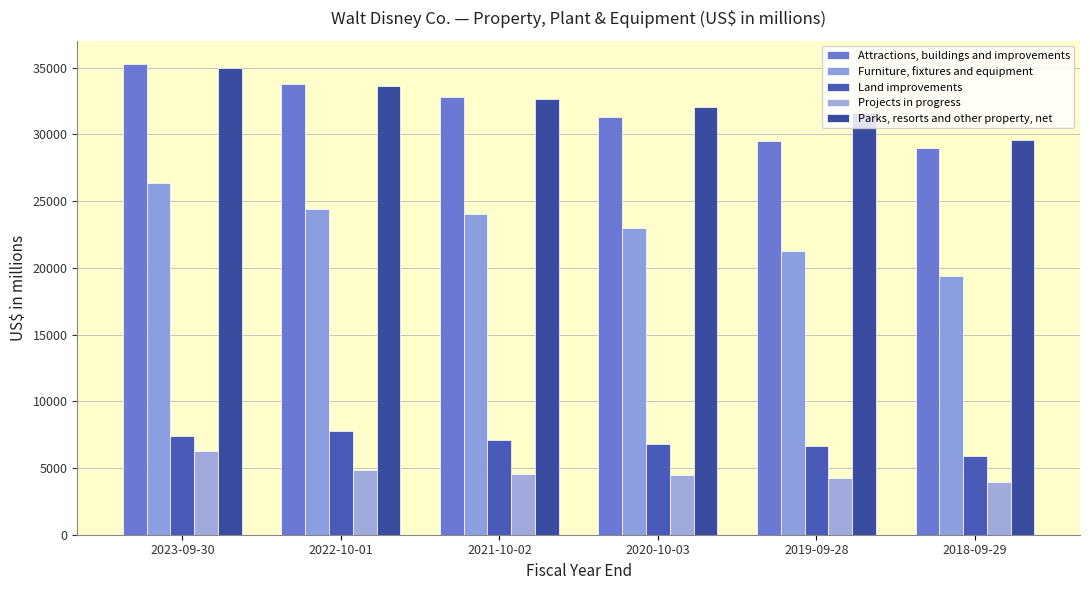

Which series has the widest spread of values?

Furniture, fixtures and equipment